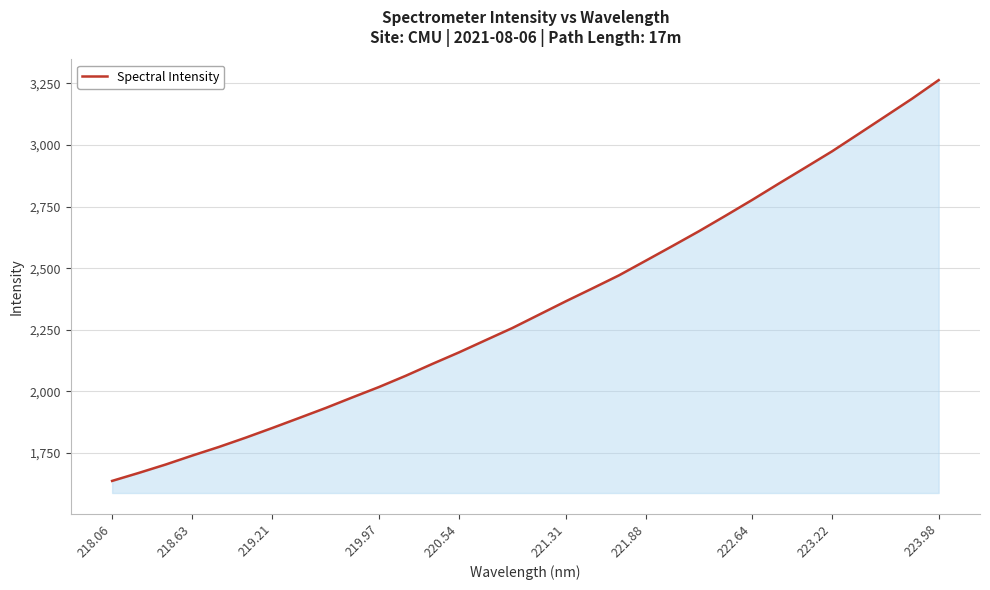

What is the greatest value displayed?

3263.6